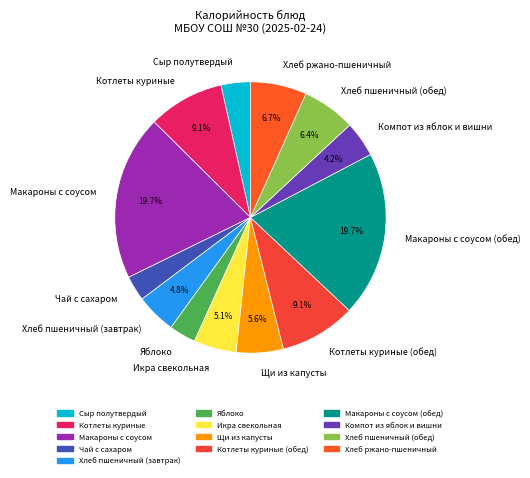

Is it true that Хлеб пшеничный (обед) is 16% of the pie?

False